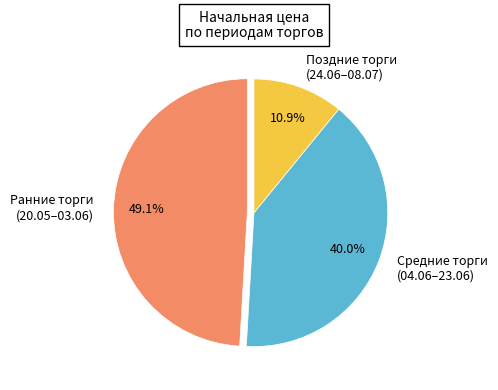

What is the ratio of the value at Поздние торги (24.06–08.07) to the value at Средние торги (04.06–23.06)?

0.3